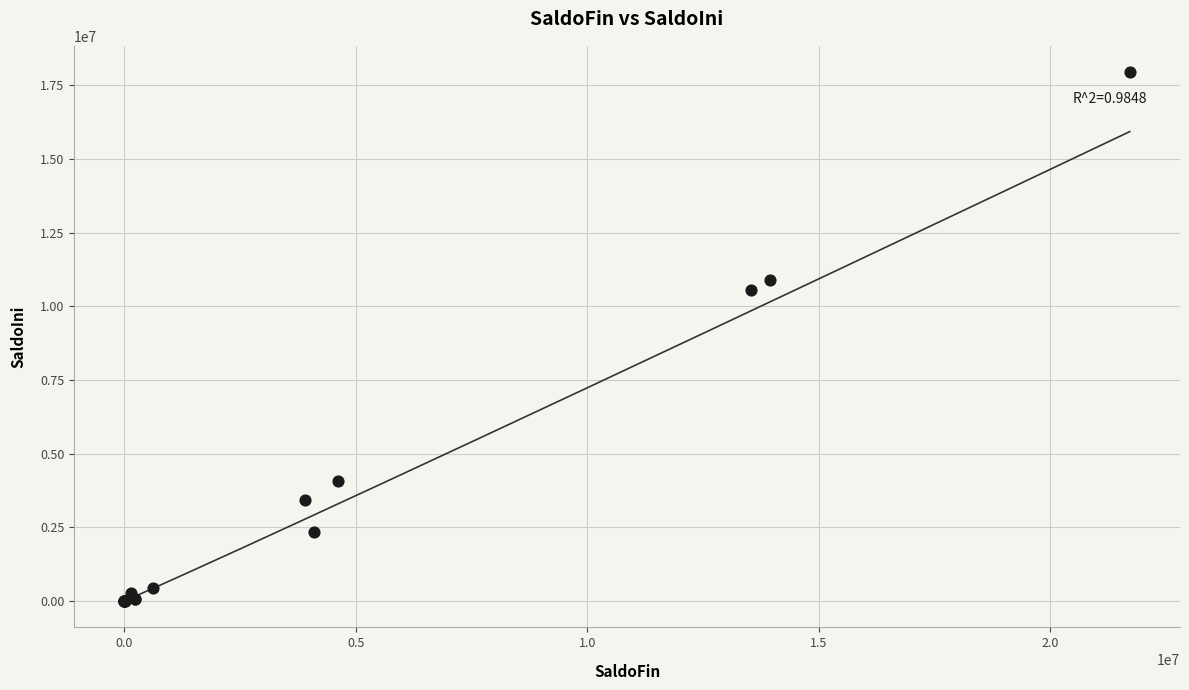

What Y value in the scatter plot is closest to 8972860?

10552333.5